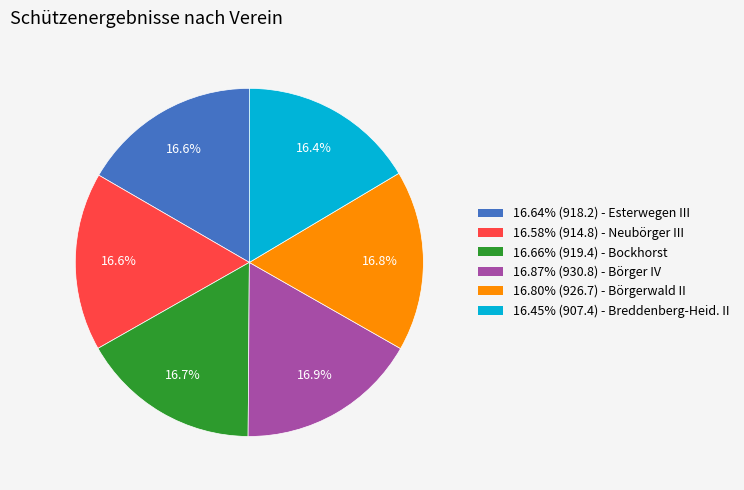

Is 16.64% (918.2) - Esterwegen III the majority of the pie?

No